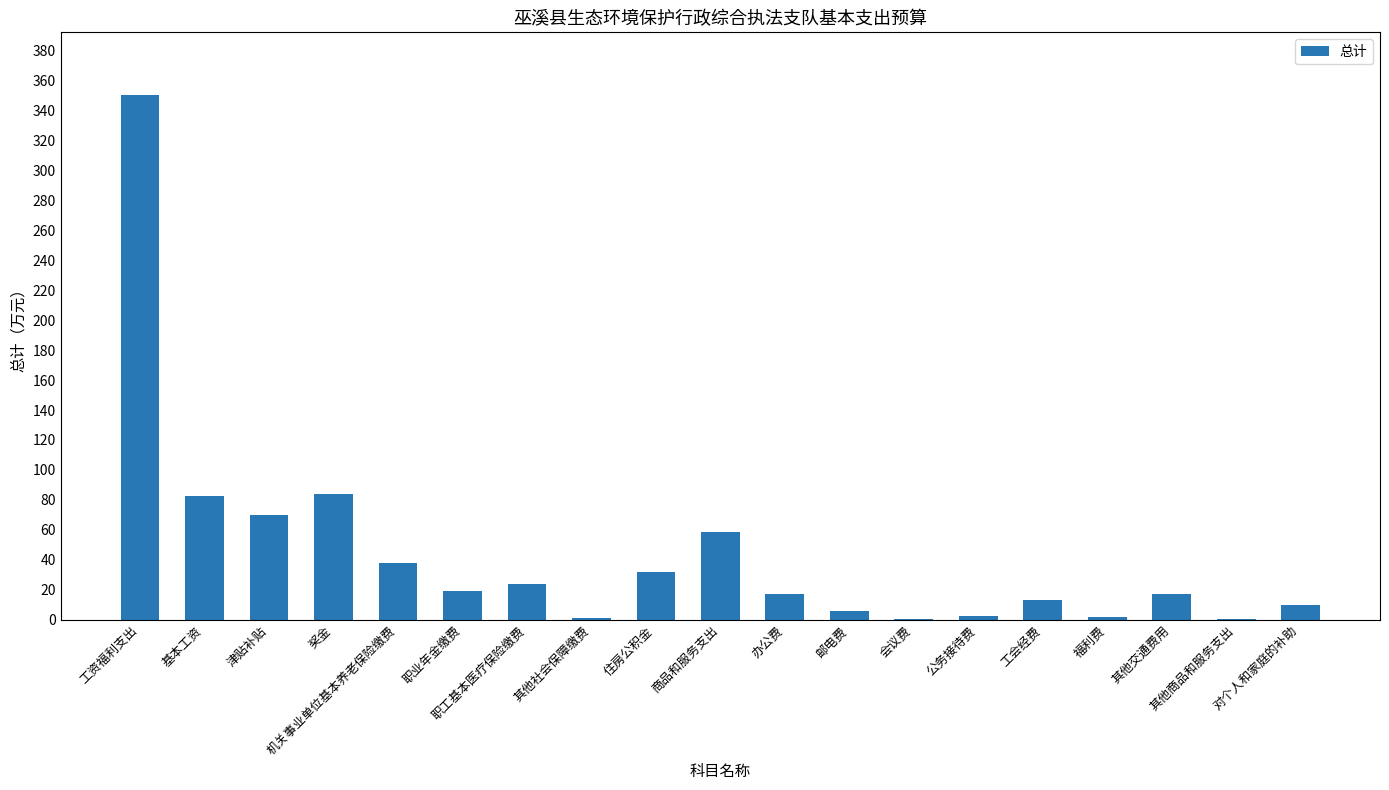

What value does the data have at 工会经费?

13.0